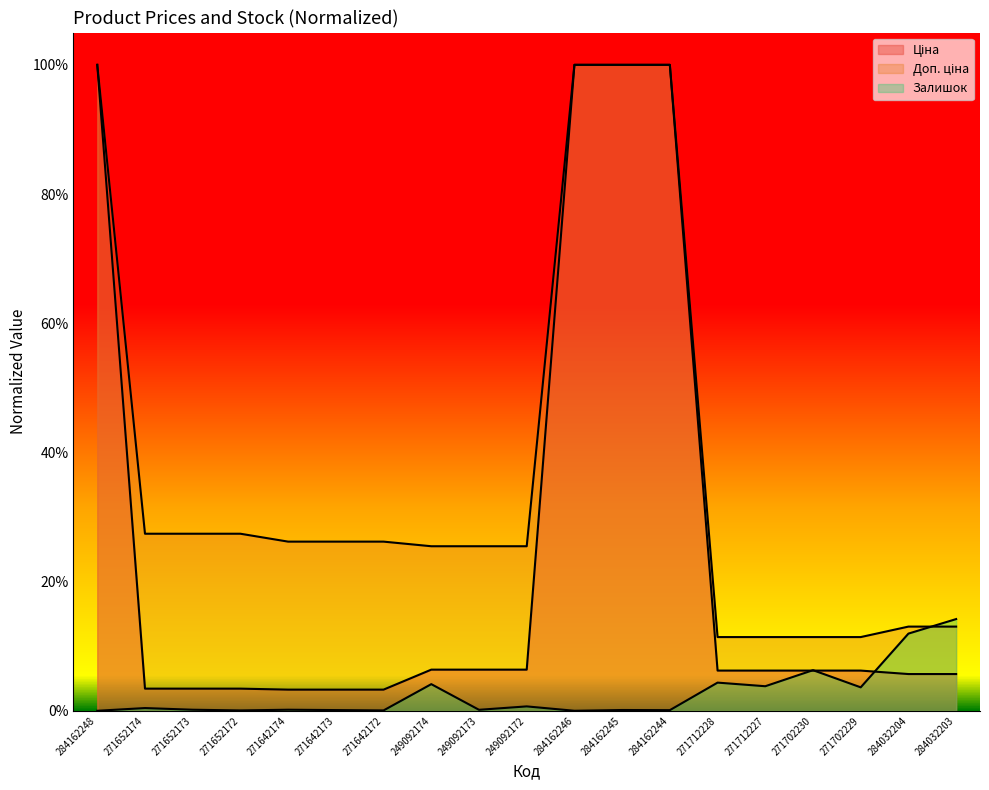

True or false: Доп. ціна and Ціна cross at least once.

False